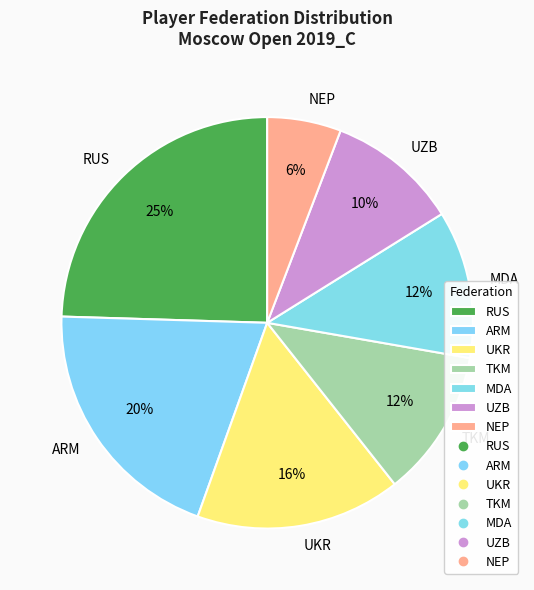

To the nearest percent, what portion does NEP represent?

6%